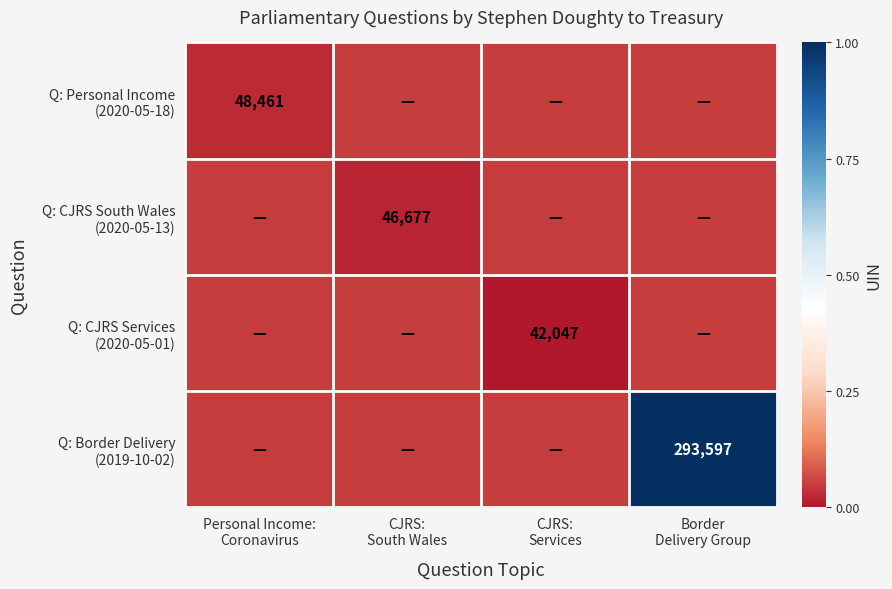

The Q: Border Delivery (2019-10-02) series shows 1.0 at Border Delivery Group. True or false?

True